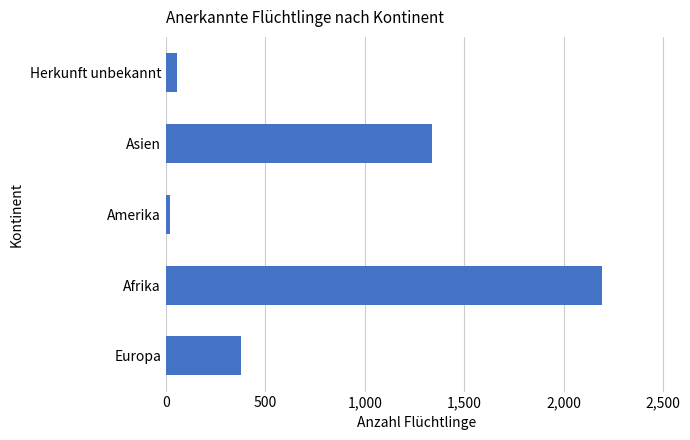

How many series are shown in this chart?

1